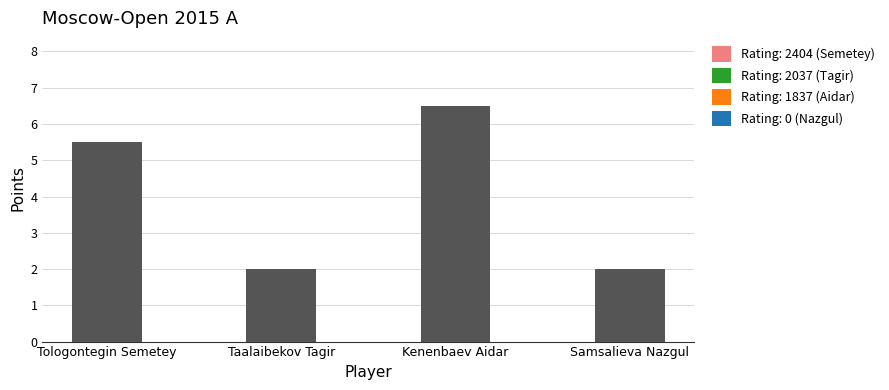

Are the bars horizontal?

No